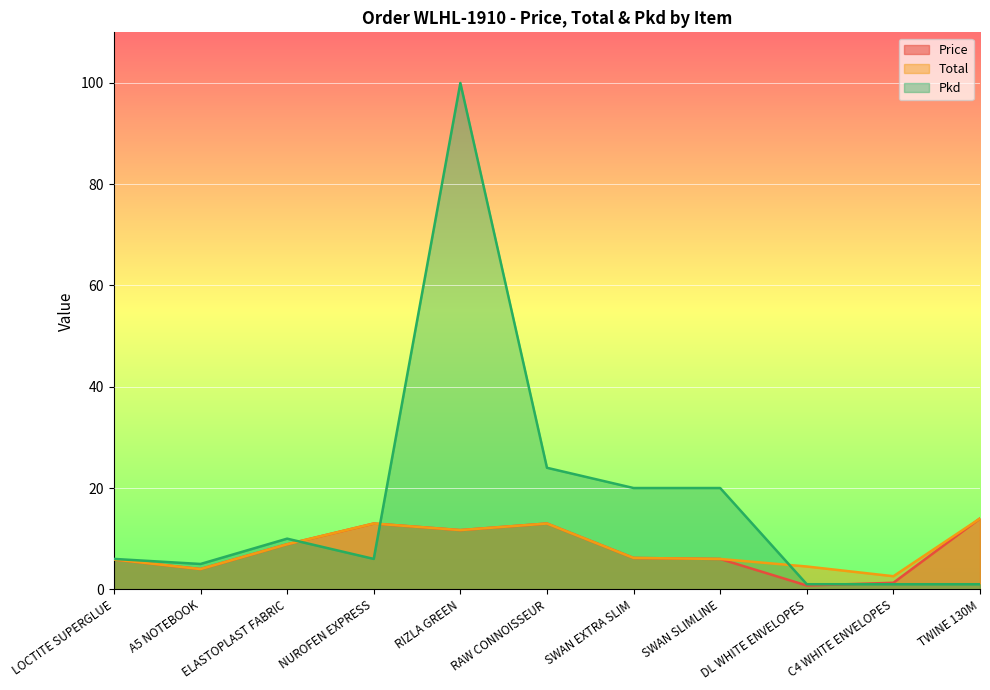

True or false: Total has more than 2 points higher than both neighbors.

False